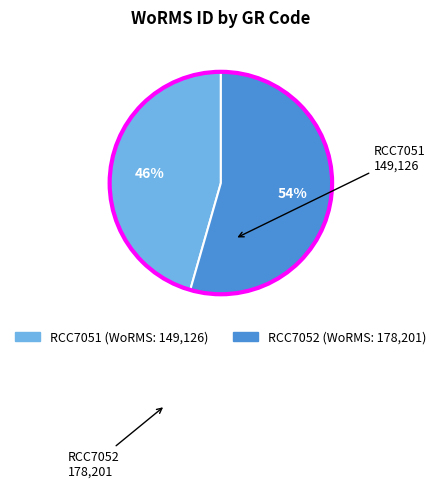

True or false: RCC7052 accounts for 45% of the total.

False